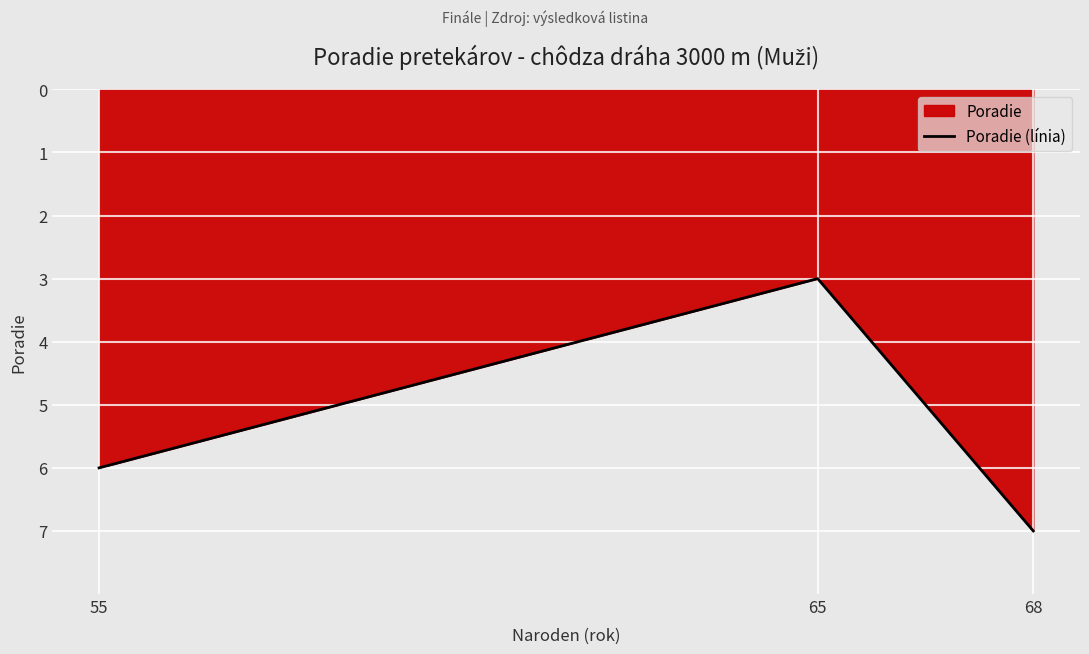

What is the greatest value displayed?

7